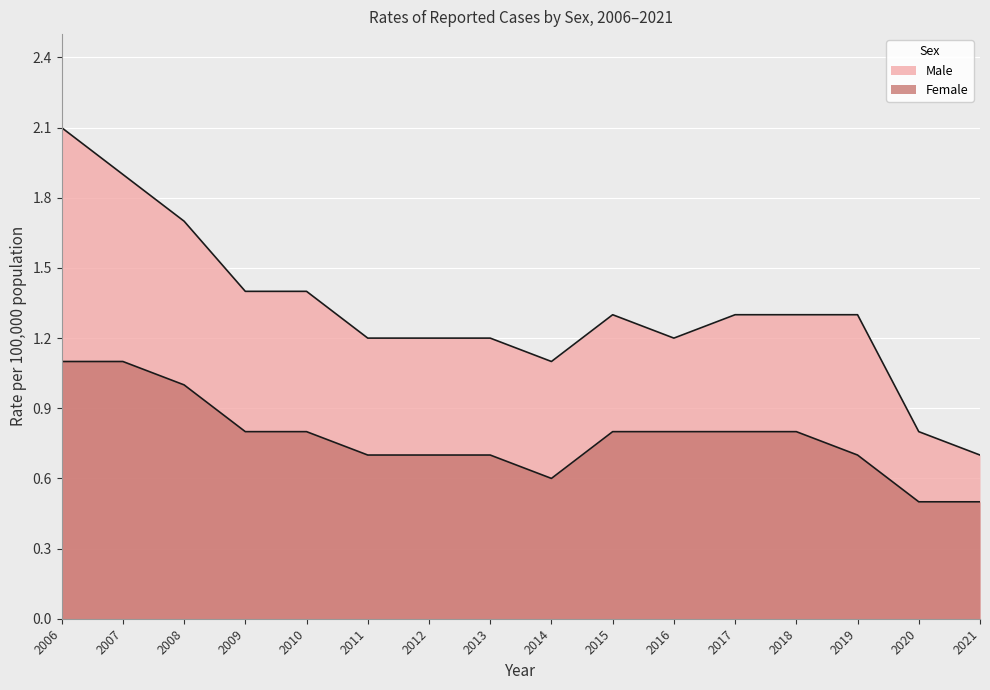

Is it true that Female equals 0.5 at 2007?

False